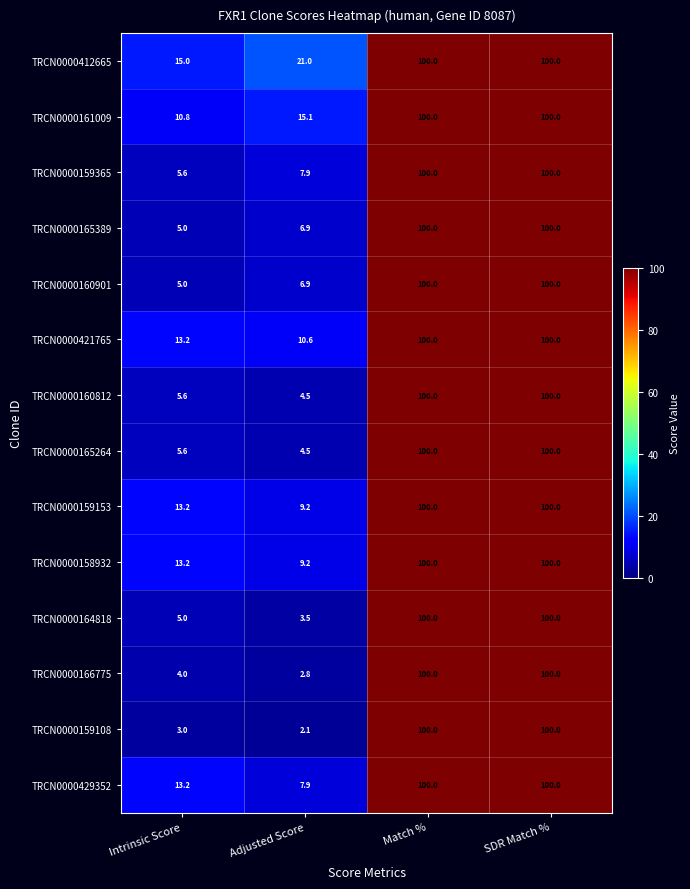

Is it true that TRCN0000161009 equals 49.8 at Match %?

False